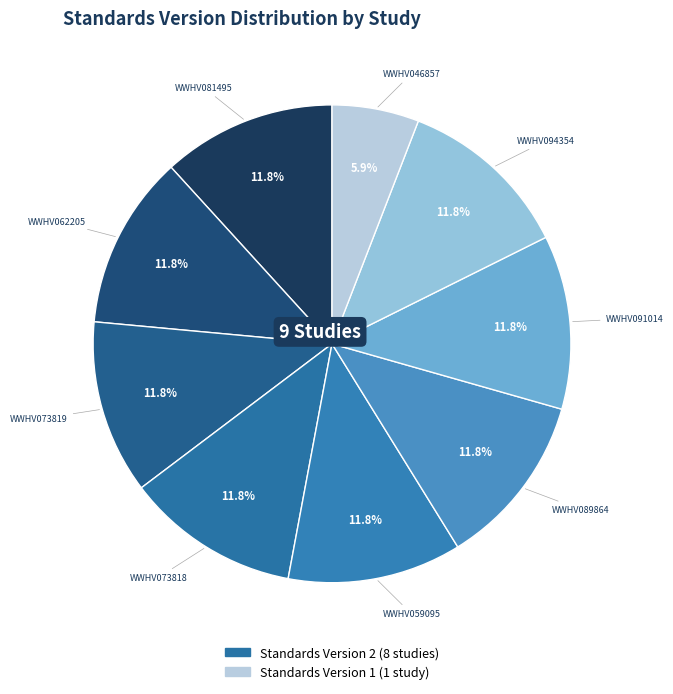

Is there any slice that represents more than half of the pie?

No